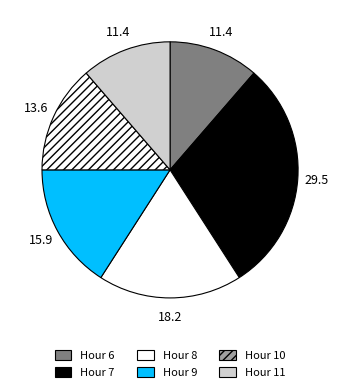

To the nearest percent, what is the average slice percentage?

17%